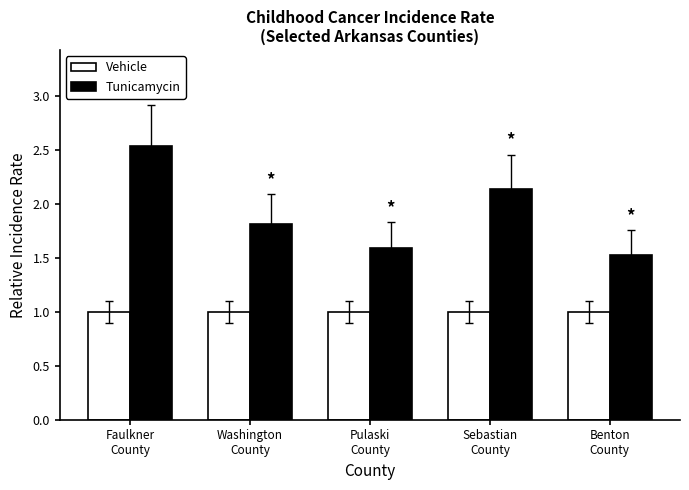

What is the average value of the Vehicle series?

1.0